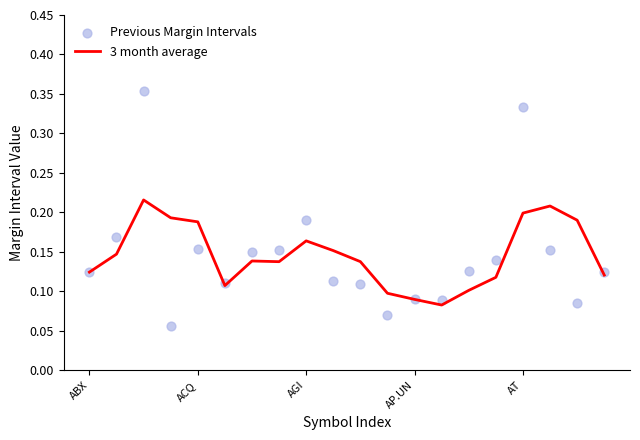

The 3 month average series shows 0.1 at AT. True or false?

False